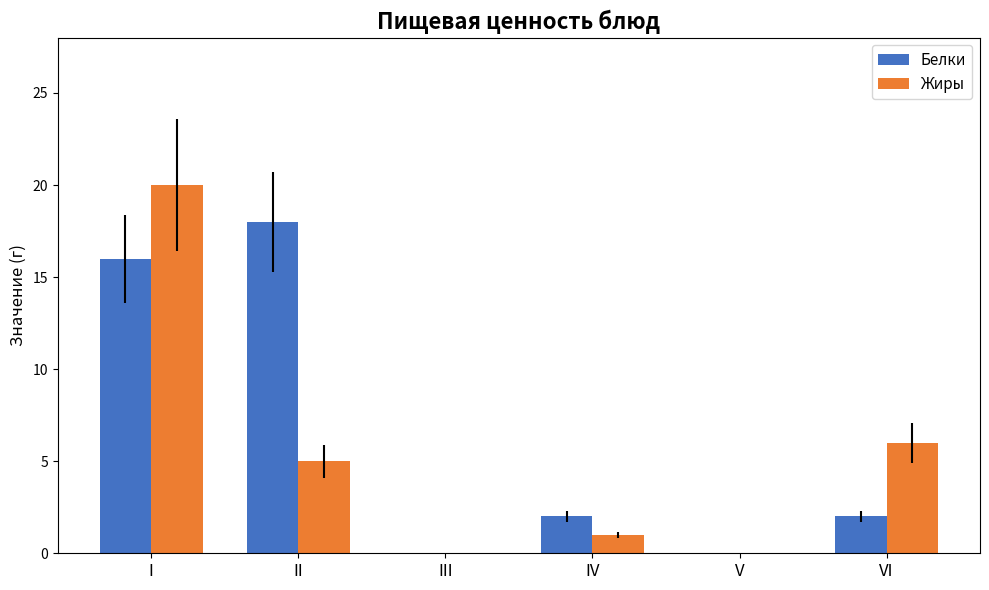

Count the number of data series in this chart.

2